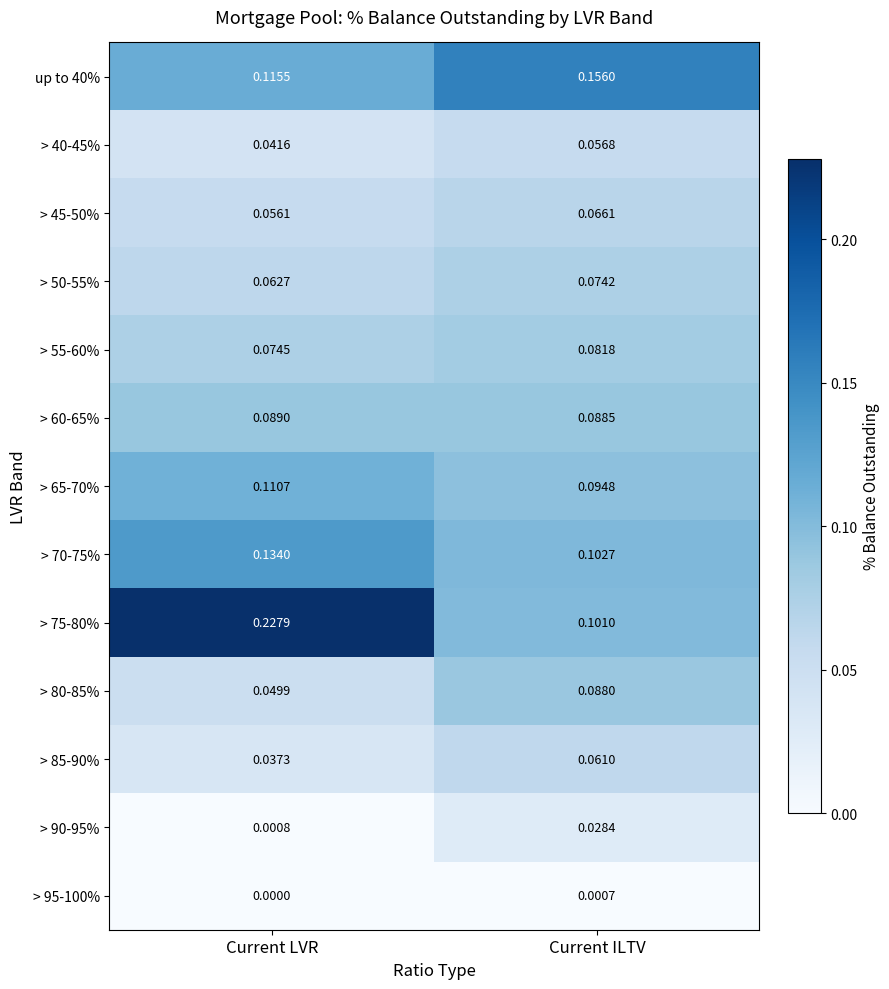

At which label is > 70-75% closest to 0?

Current ILTV